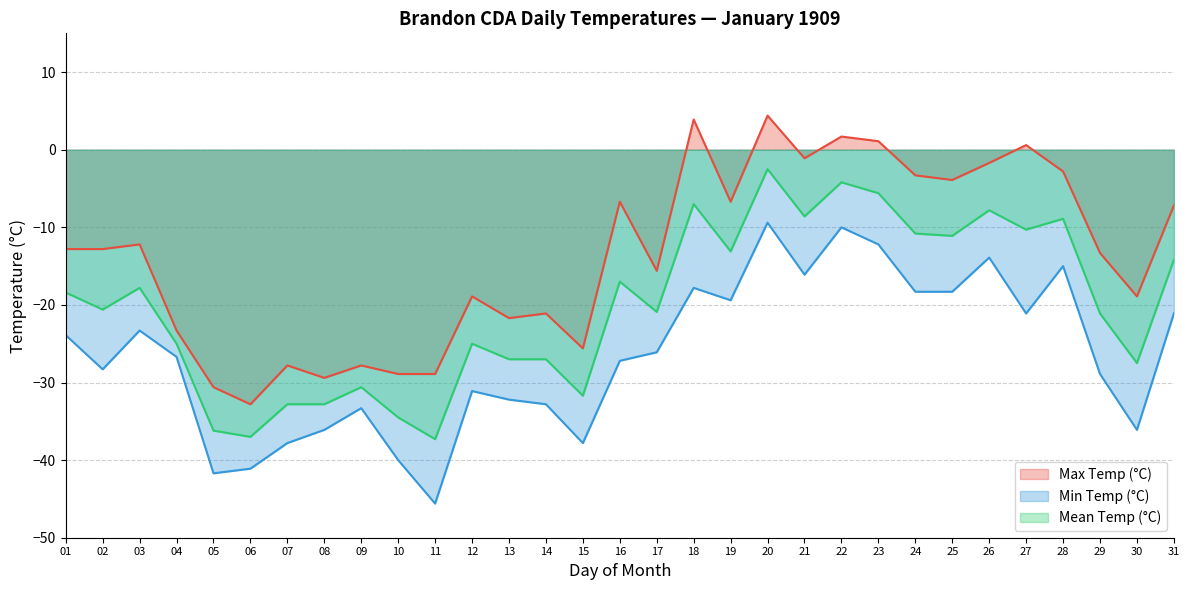

At which label does Max Temp (°C) first exceed -12?

16